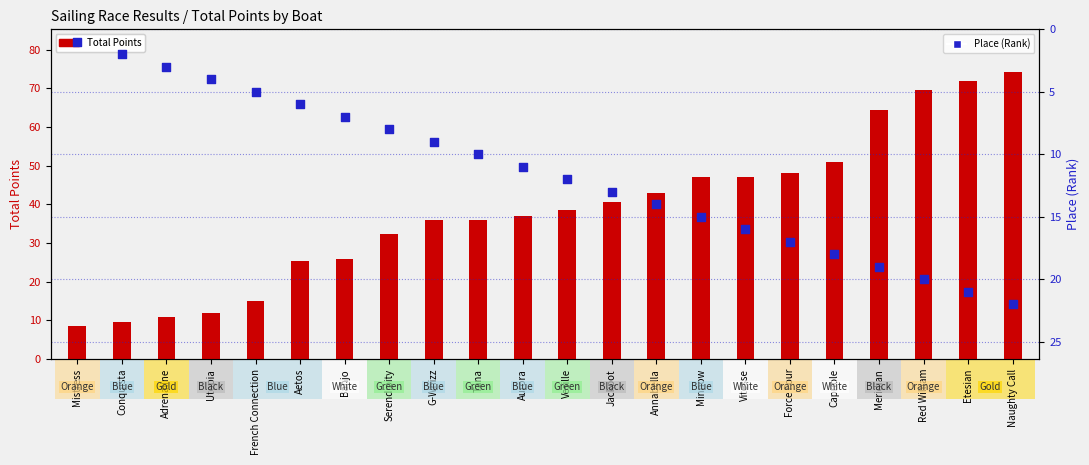

What are all the series names shown in the legend?

Total Points, Place (Rank)